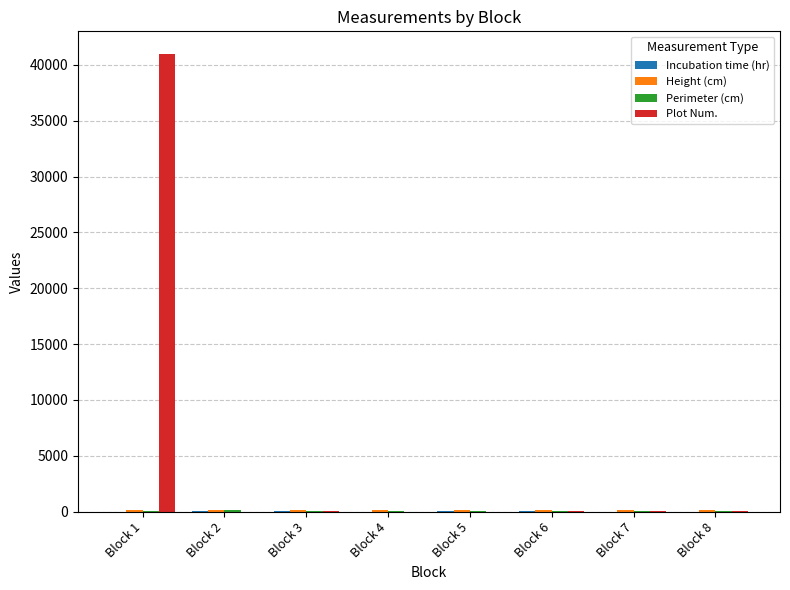

Between Block 1 and Block 4, which series saw the biggest shift?

Plot Num.